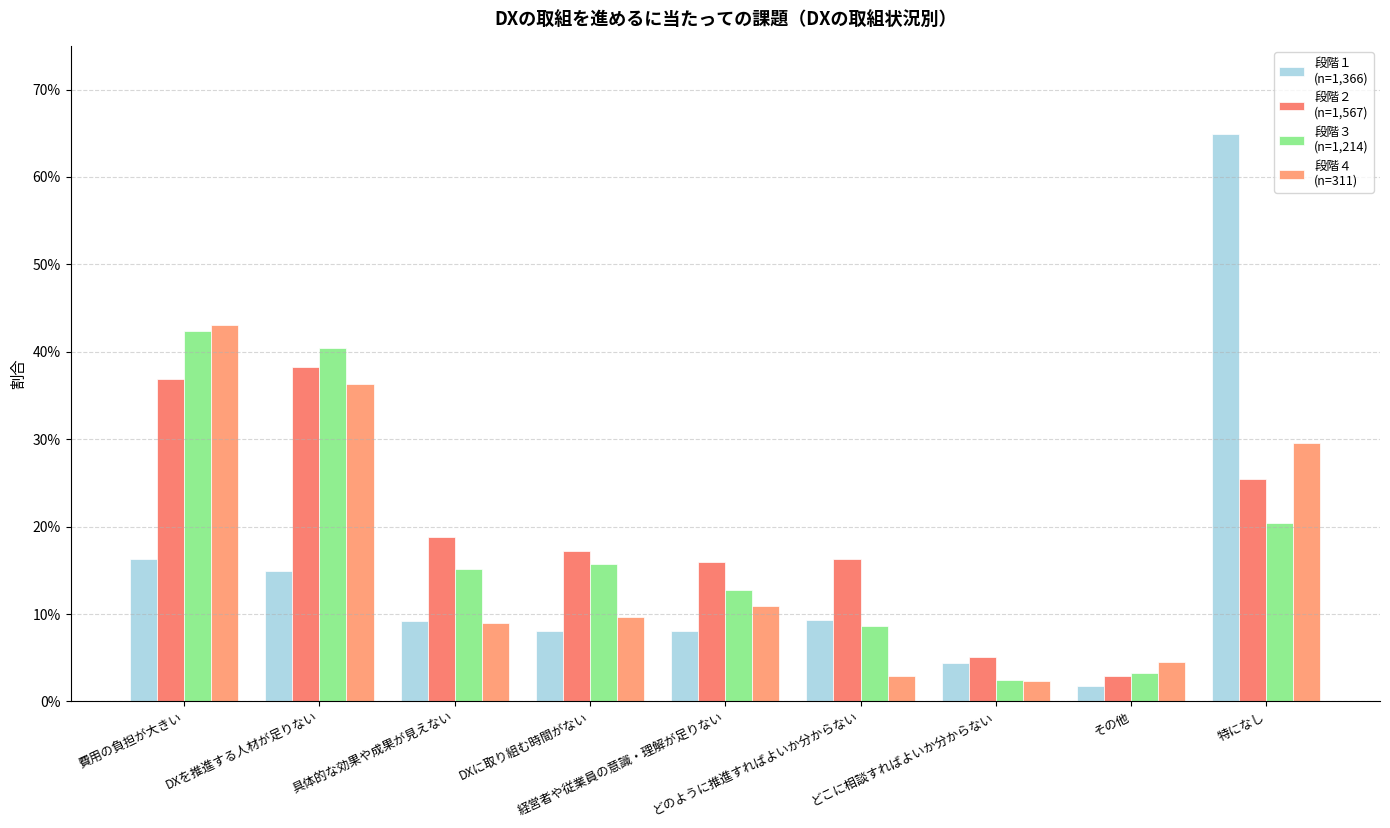

Does the chart contain stacked bars?

No